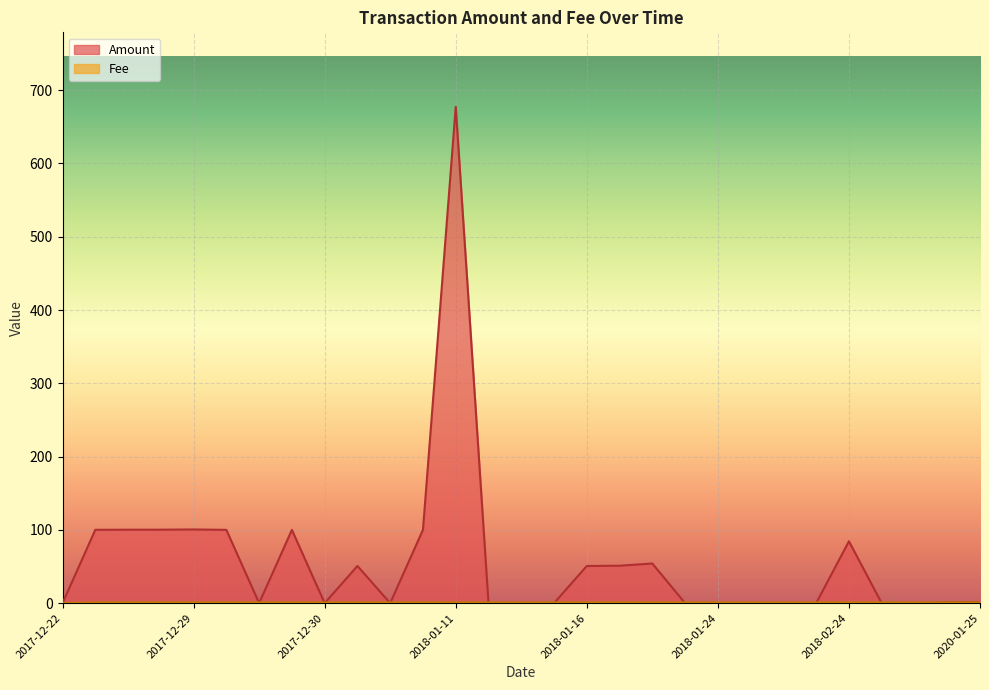

How many interior local peaks does the Amount series have?

7